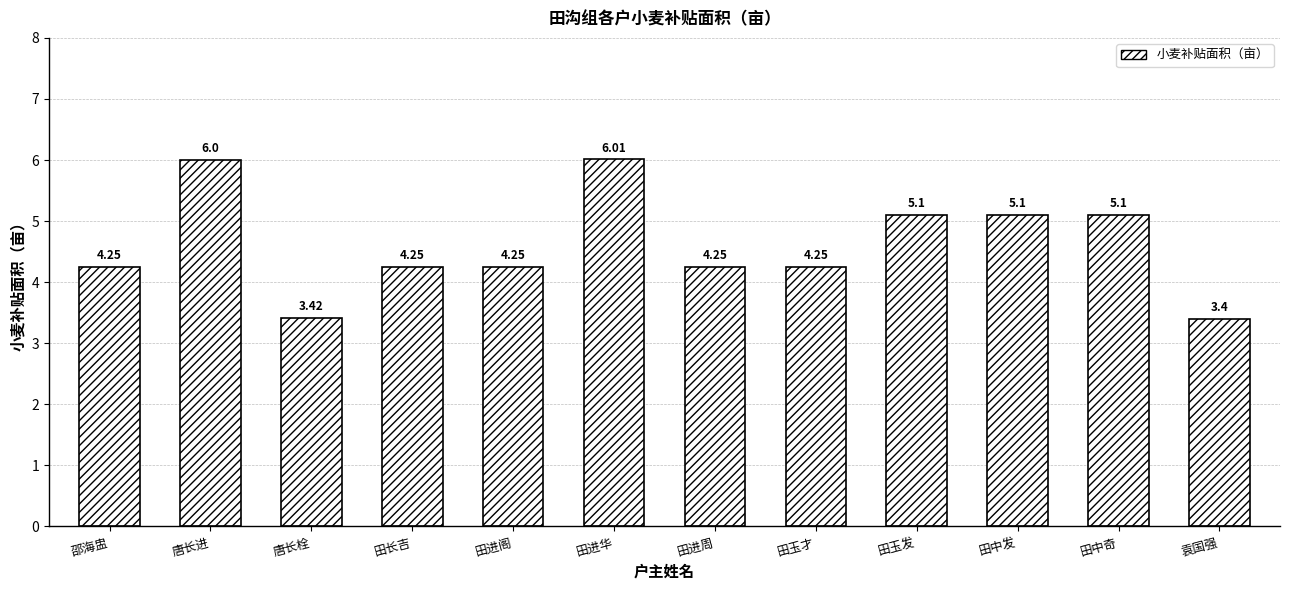

Between 田长吉 and 田进华, which is larger?

田进华